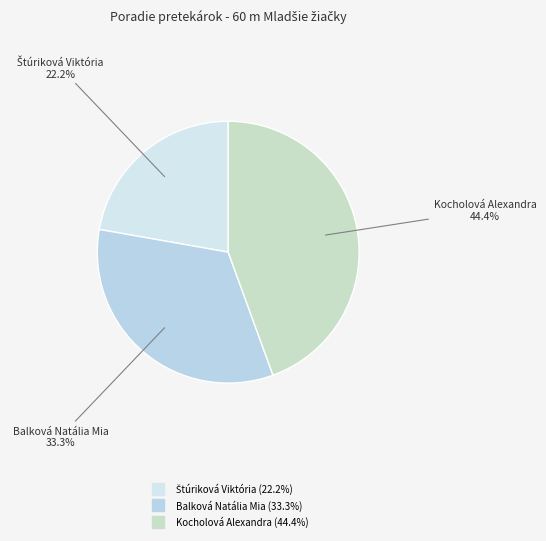

To the nearest percent, what is the difference between the largest and smallest slice percentages?

22%